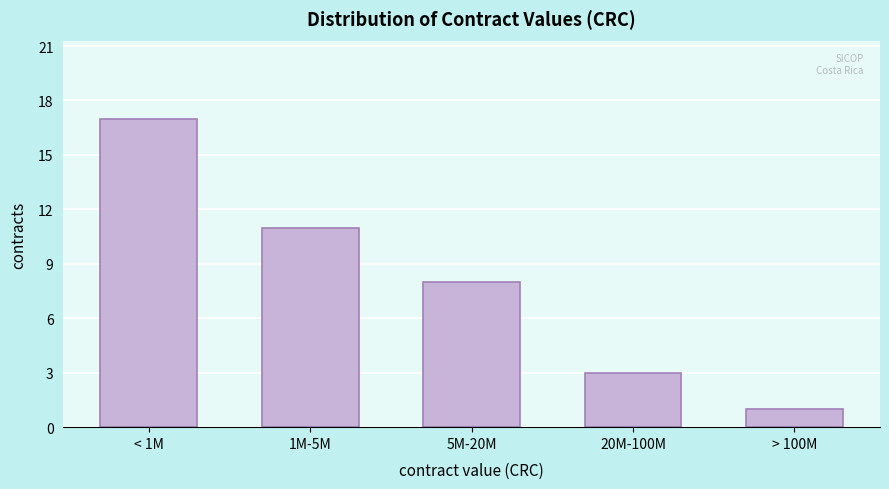

Reading right to left, what are all the values shown in this chart?

> 100M=1	20M-100M=3	5M-20M=8	1M-5M=11	< 1M=17